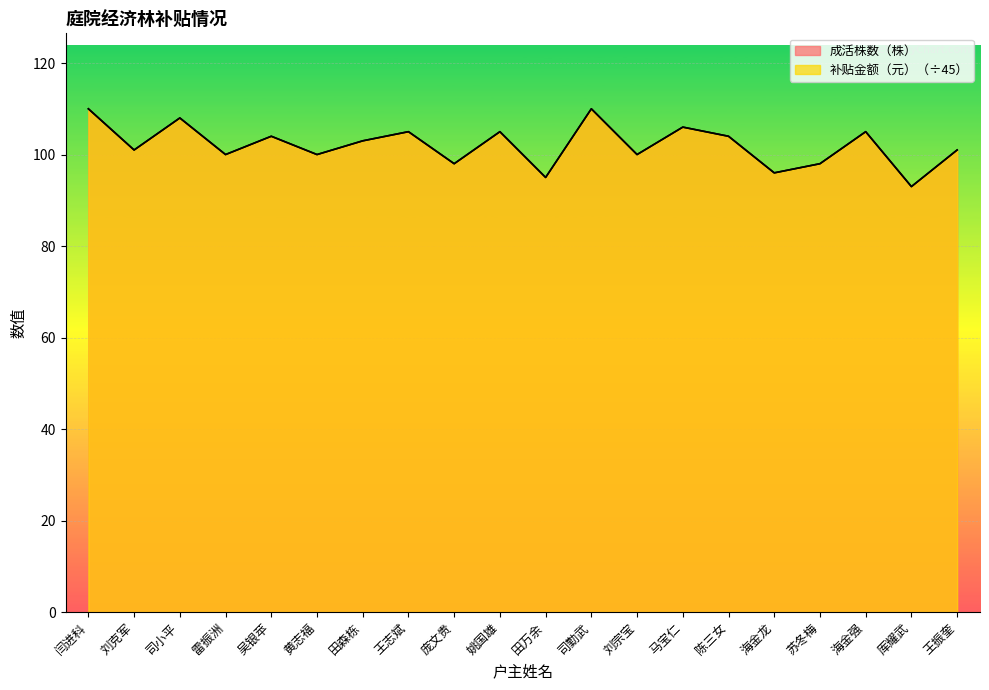

What is the lowest value of the 补贴金额（元） series?

93